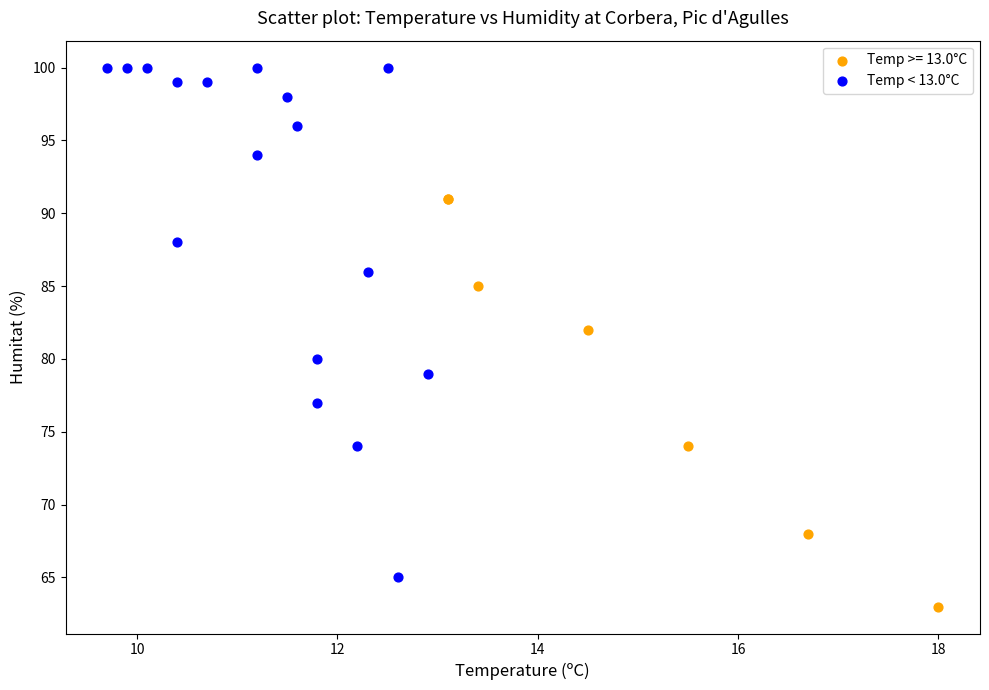

Which series reaches the maximum Y coordinate?

Temp < 13.0°C